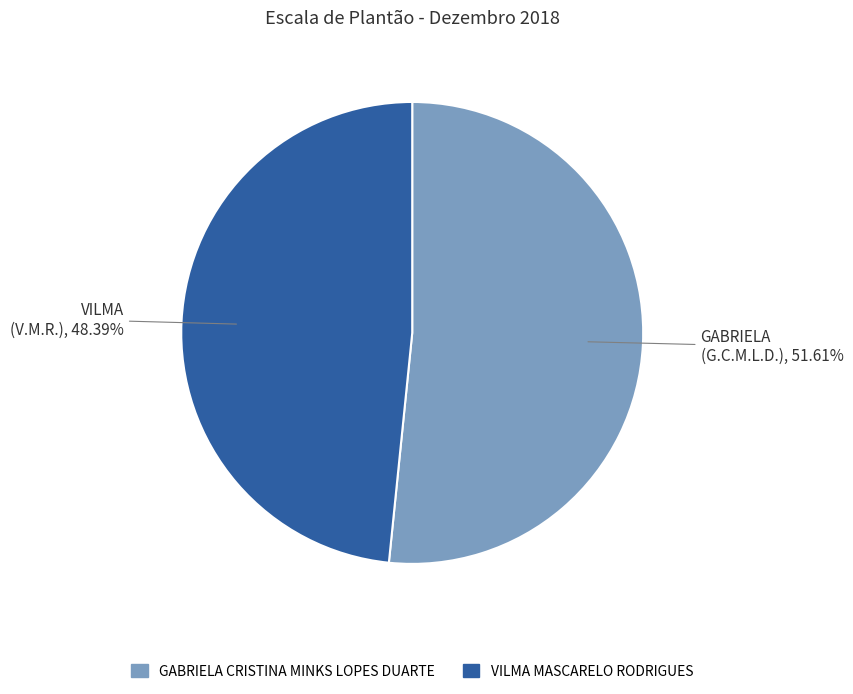

Is there any slice that represents more than half of the pie?

Yes